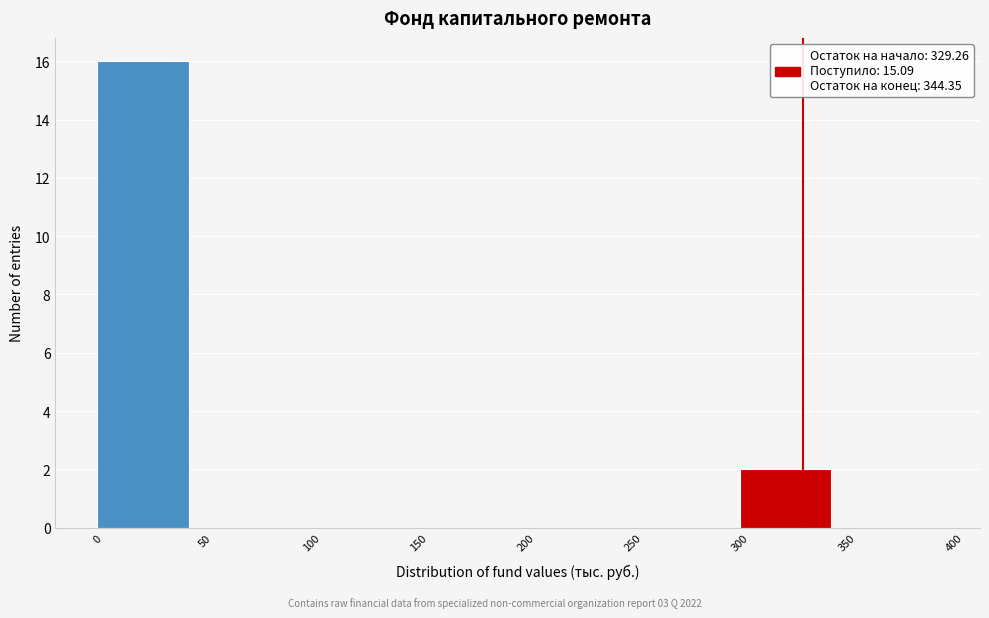

Reading left to right, list every bar in this chart as the range it spans on the x-axis followed by its height. The values are not printed on the chart, so give them approximately, as read against the axis.

0 to 50: 16
50 to 100: 0
100 to 150: 0
150 to 200: 0
200 to 250: 0
250 to 300: 0
300 to 350: 2
350 to 400: 0